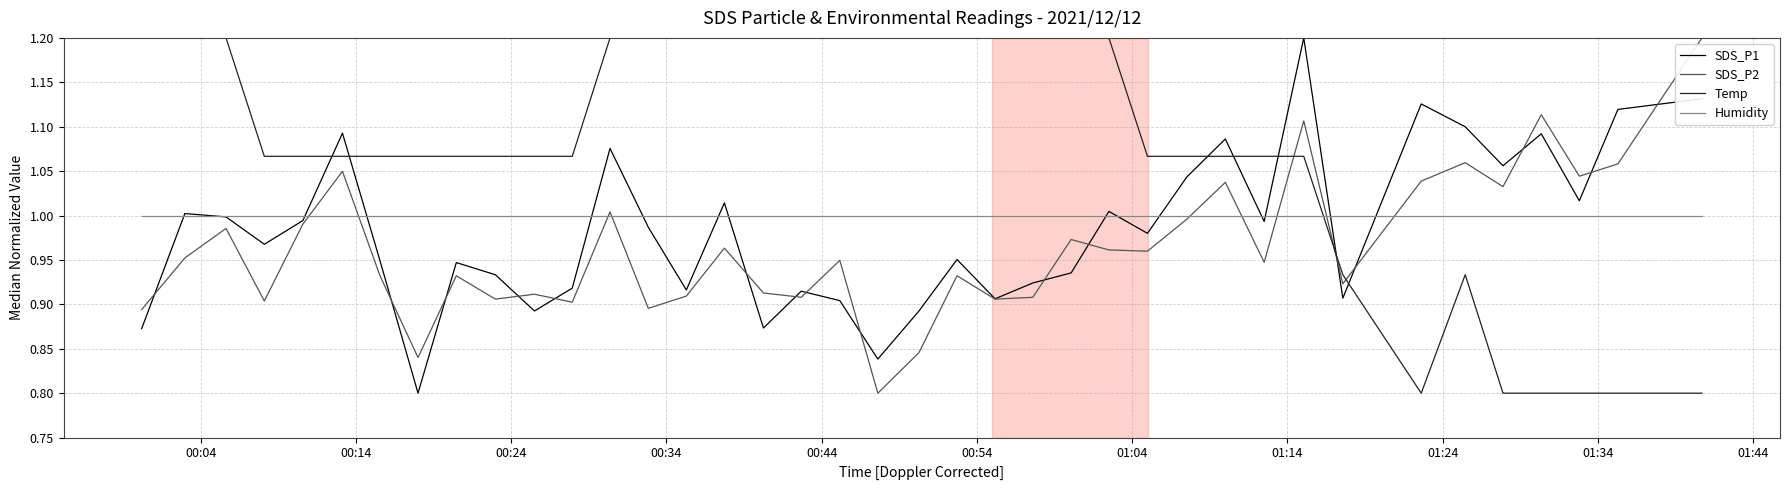

How many intersections are there between Temp and SDS_P1?

7